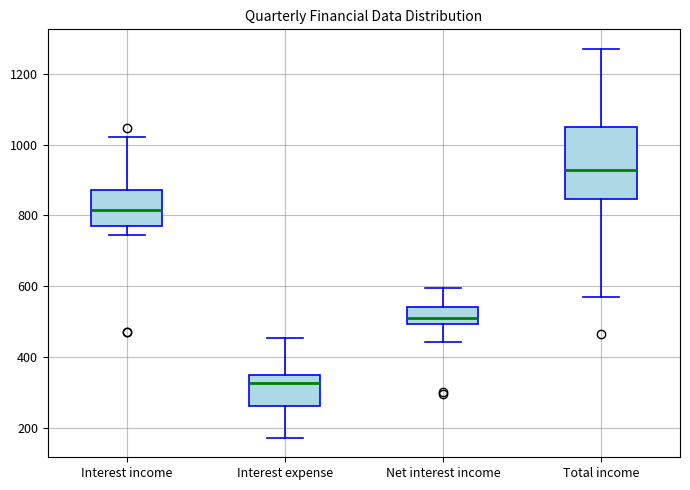

Comparing the boxes themselves (not the whiskers), which one is the tallest?

Total income